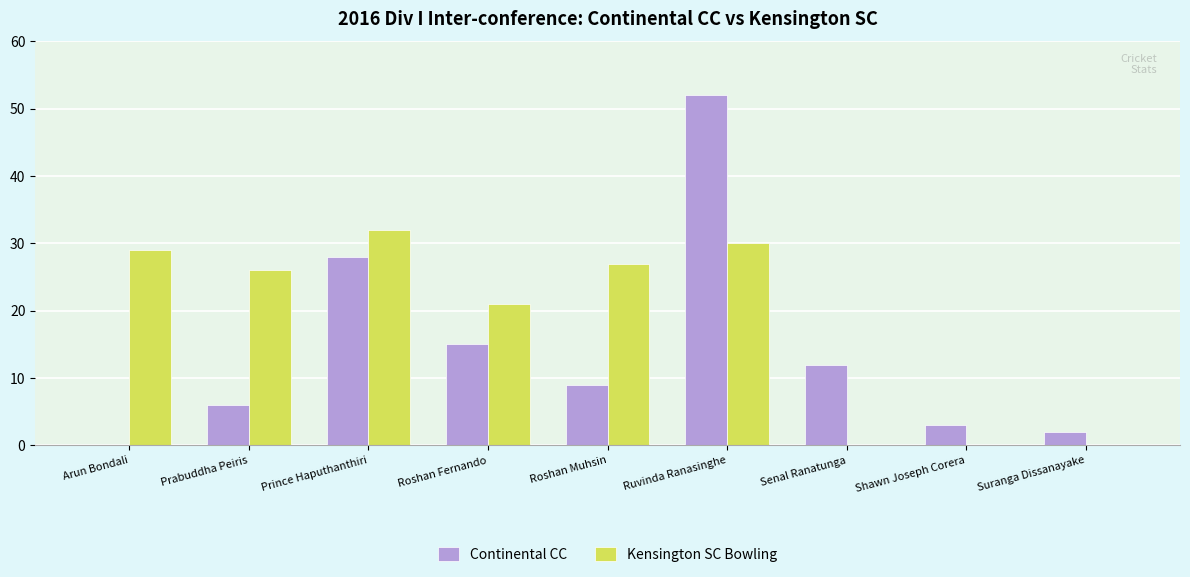

True or false: Kensington SC Bowling has a value of 19 at Ruvinda Ranasinghe.

False